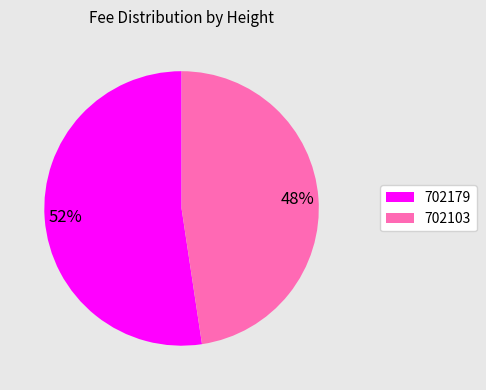

To the nearest percent, what is the combined percentage of 702103 and 702179?

100%